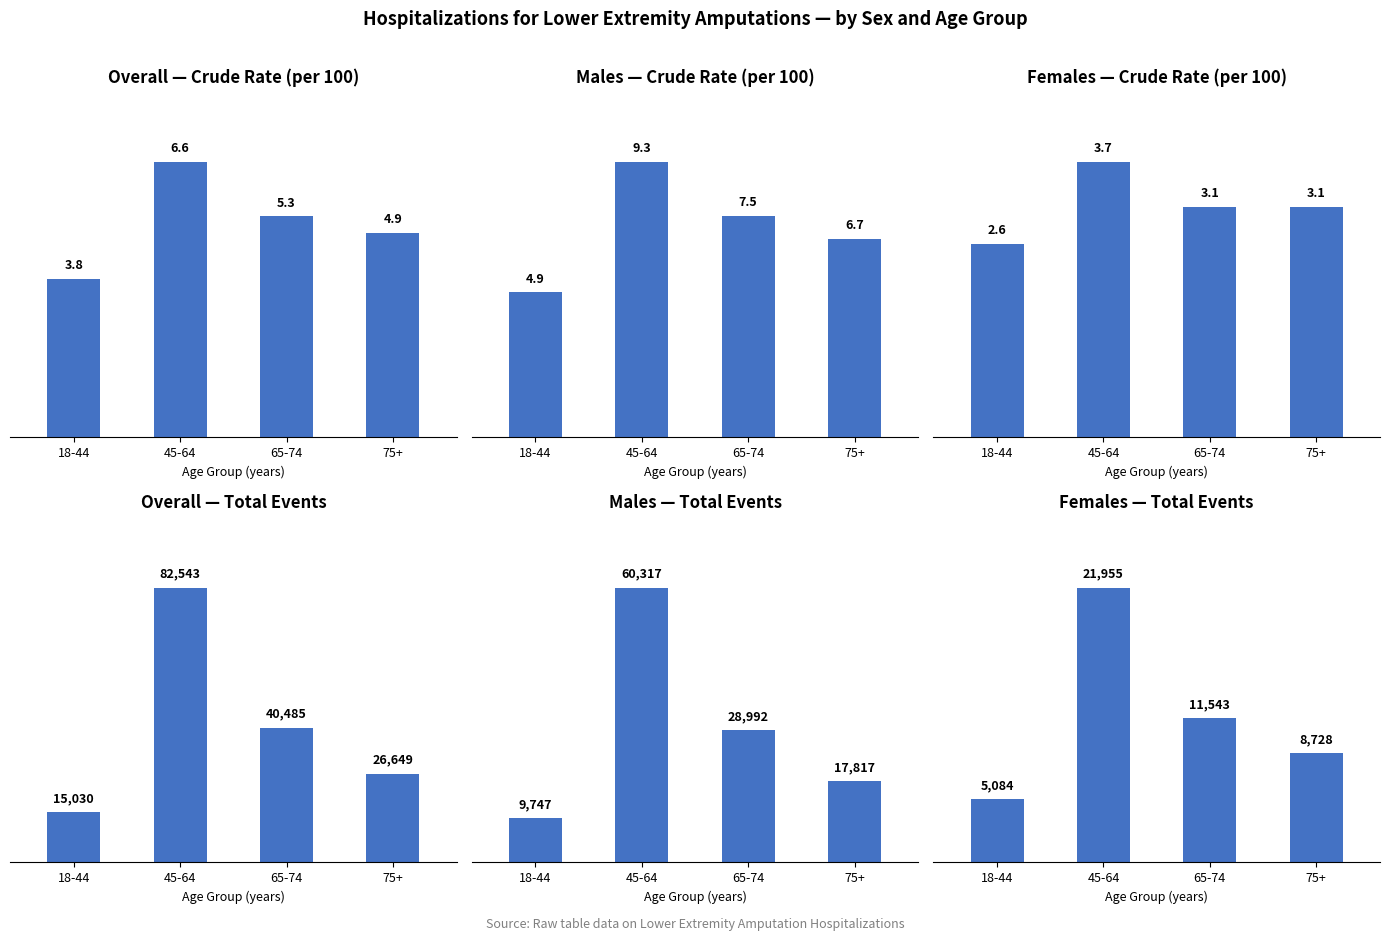

Read the Overall — Total Events value at 65-74.

40485.0